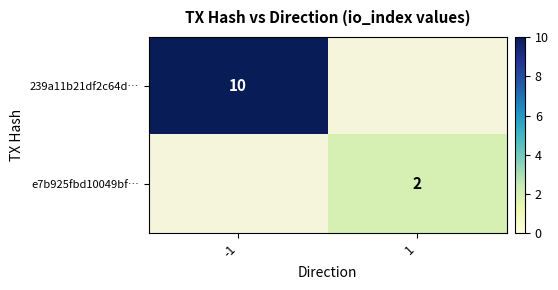

The 239a11b21df2c64d… series shows 10 at -1. True or false?

True